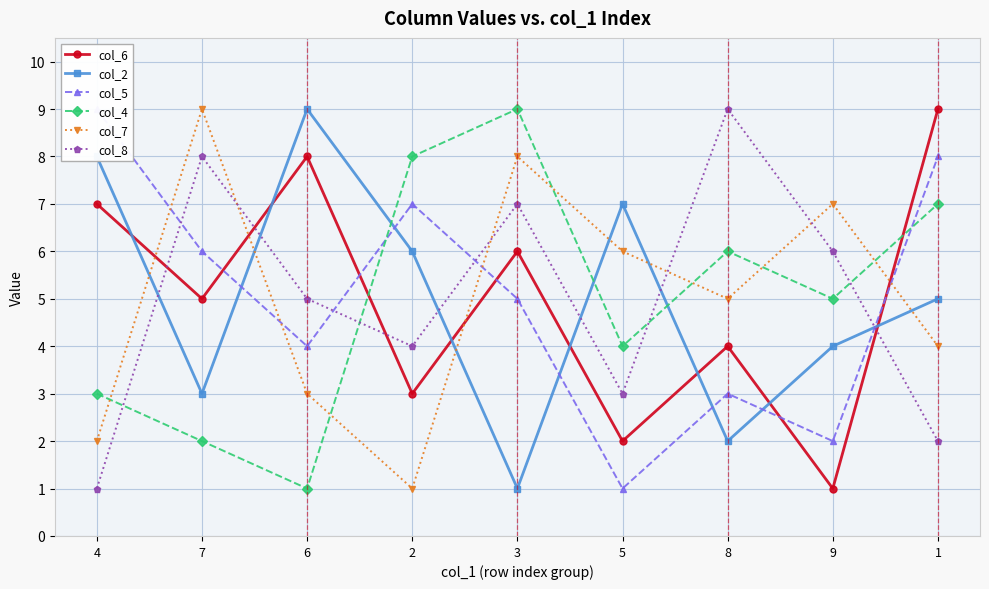

What is the minimum value shown in the chart?

1